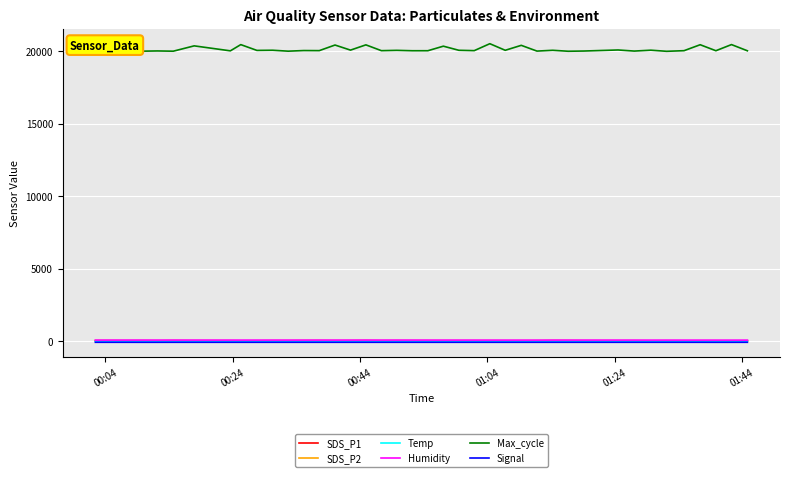

True or false: SDS_P2 and Max_cycle intersect in this chart.

False